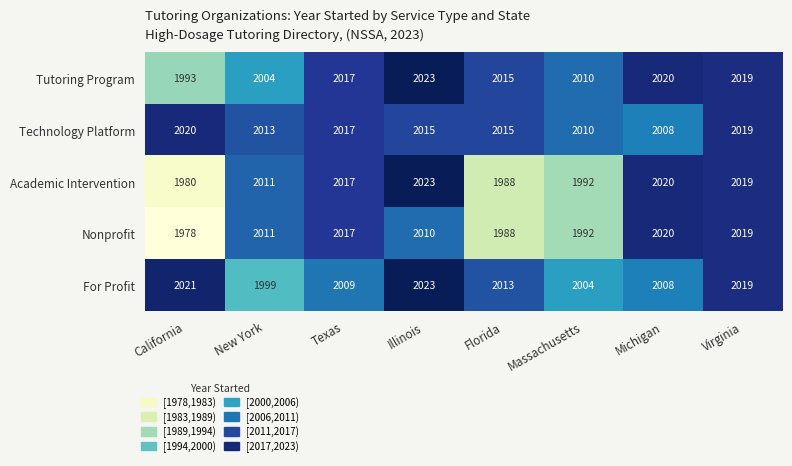

True or false: Tutoring Program has a value of 1993 at California.

True